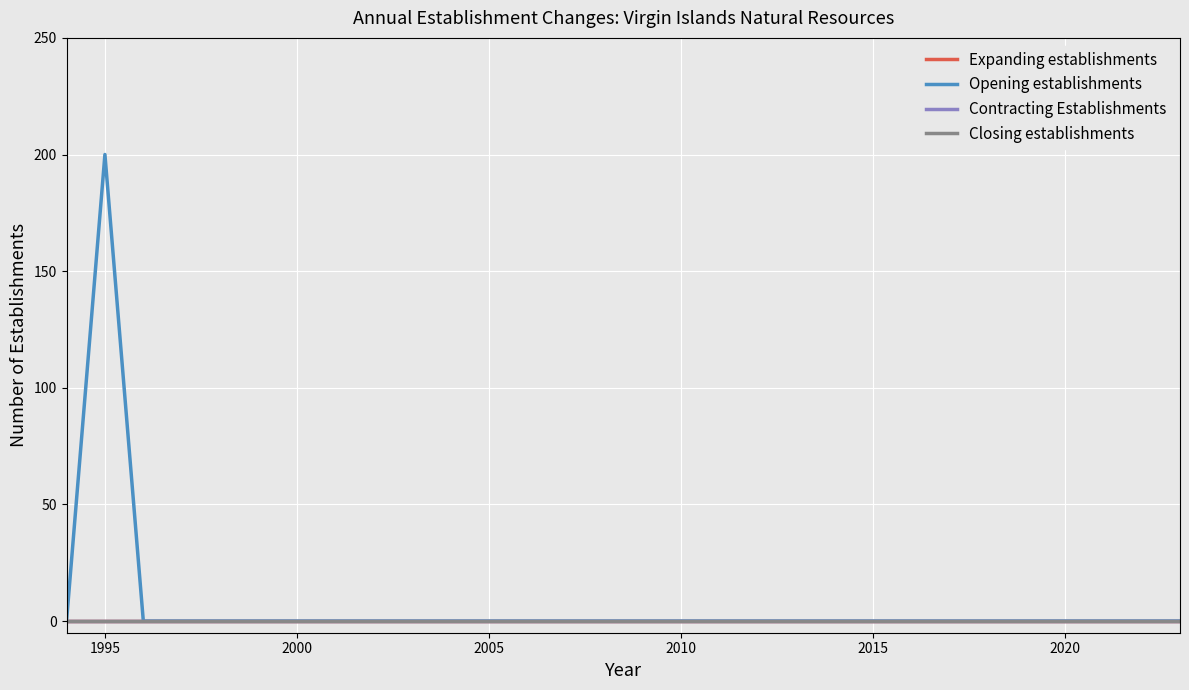

Is this an area chart (filled region under the line)?

No